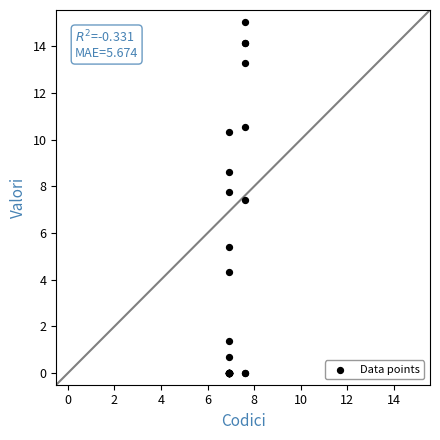

What Y value in the scatter plot is closest to 7?

7.4